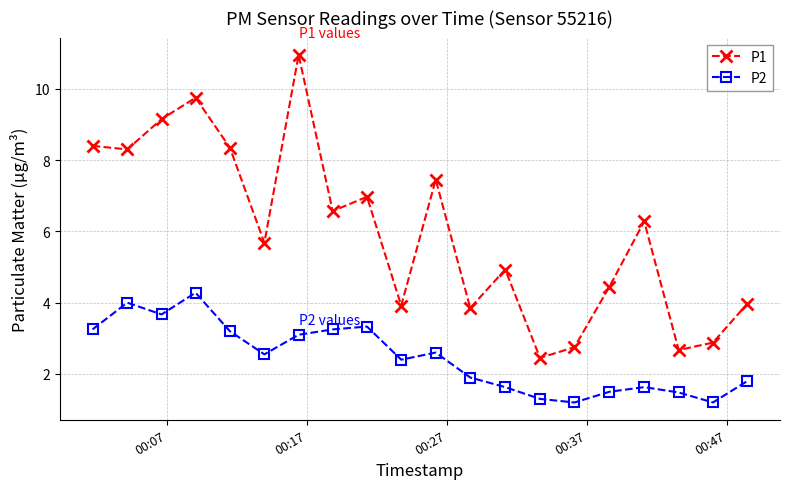

What is the minimum value shown in the chart?

1.2